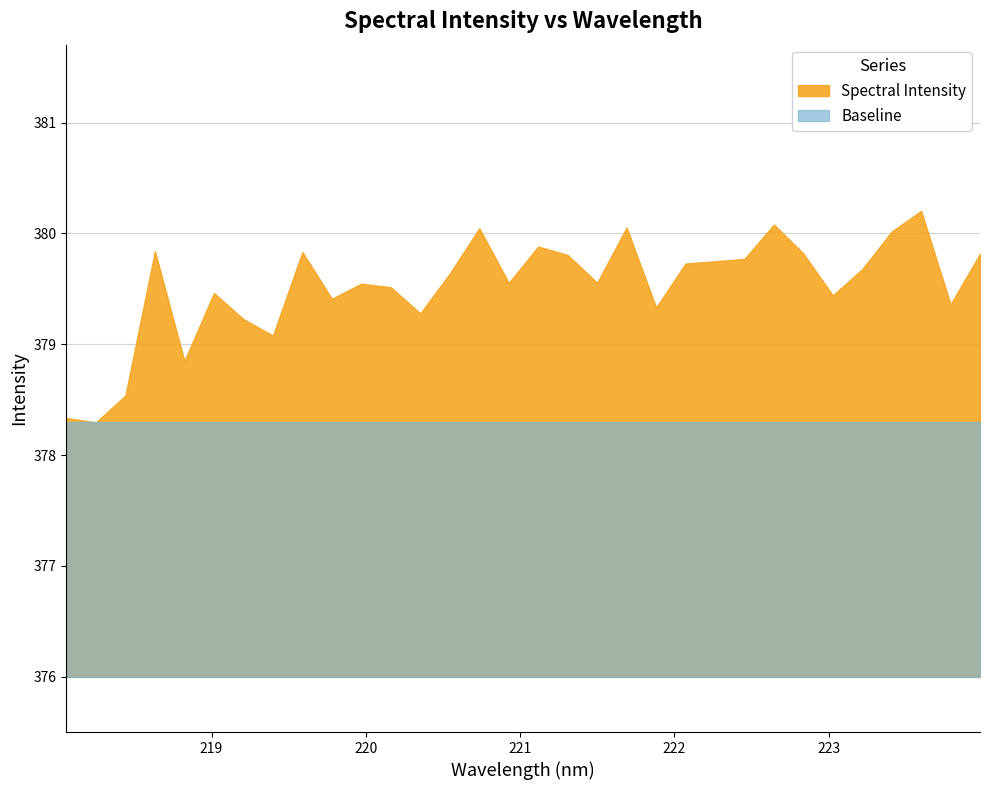

Is it true that the value at 223.7895 is 379.4?

True